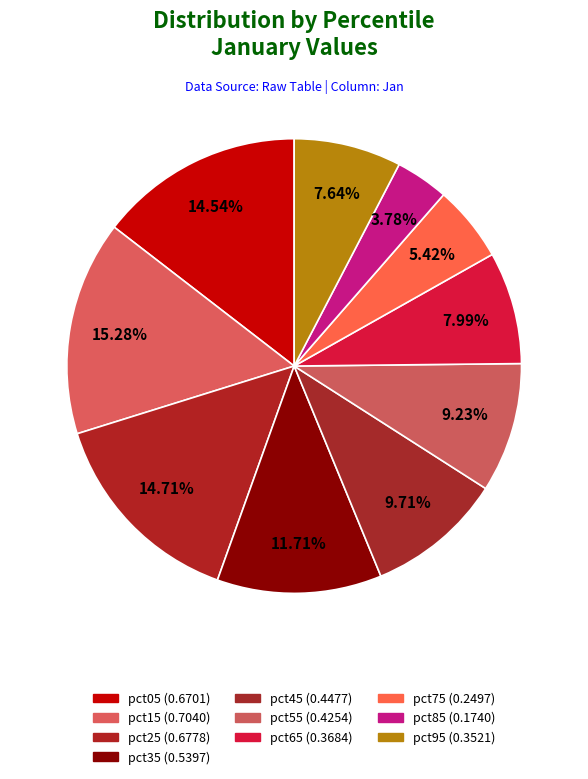

How many segments does this pie chart have?

10